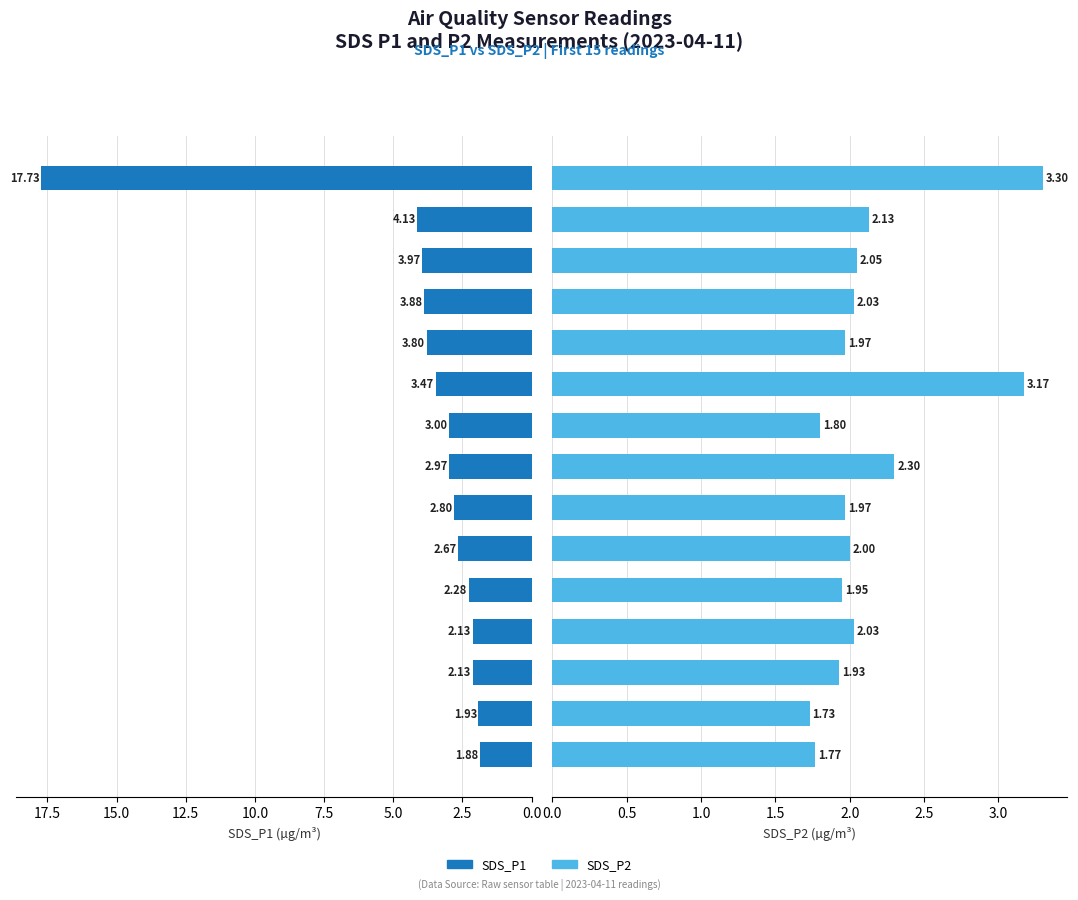

At 10.0, list the series in order from largest to smallest.

SDS_P1, SDS_P2